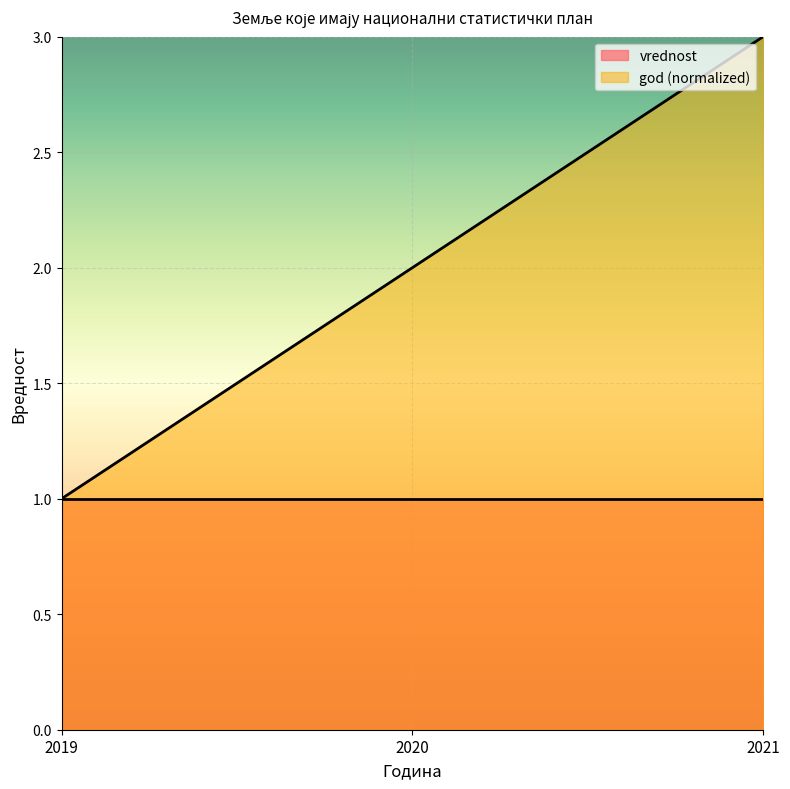

True or false: the data shows 1 at 2021.

False